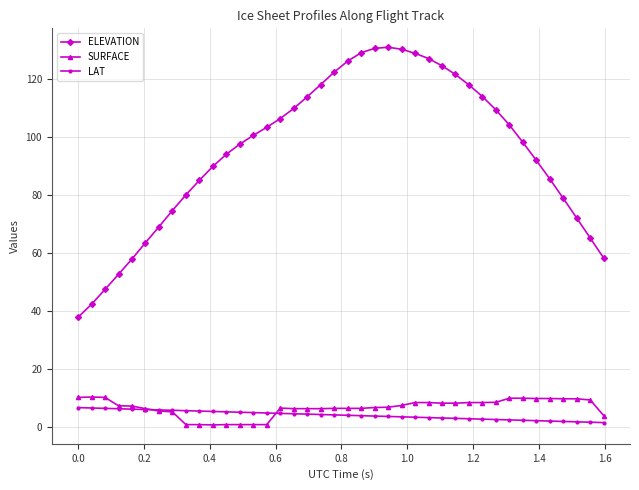

Which series has the largest total across all categories?

ELEVATION